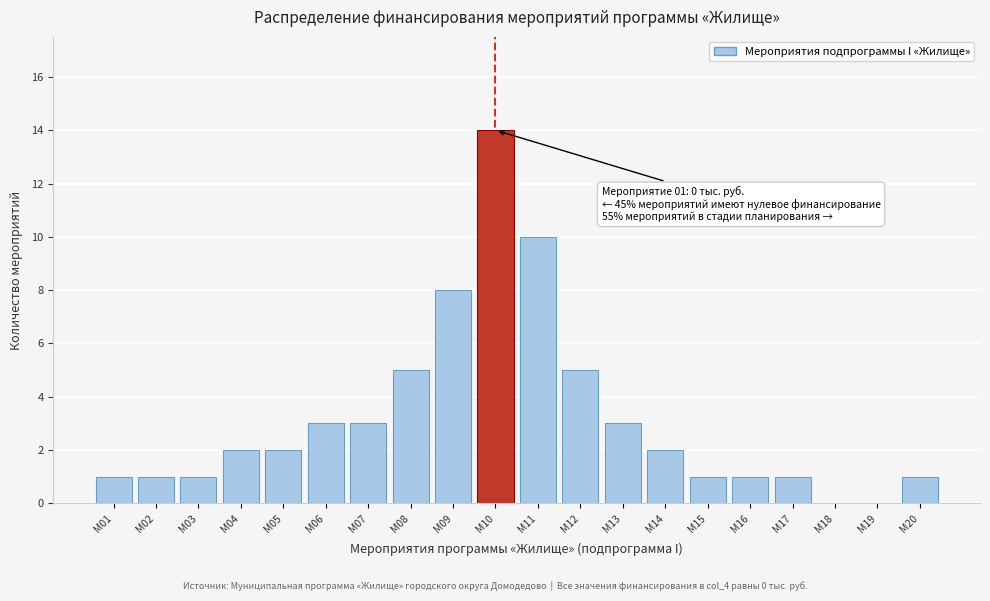

Reading right to left, transcribe all the data shown in this chart.

М20=1	М19=0	М18=0	М17=1	М16=1	М15=1	М14=2	М13=3	М12=5	М11=10	М10=14	М09=8	М08=5	М07=3	М06=3	М05=2	М04=2	М03=1	М02=1	М01=1